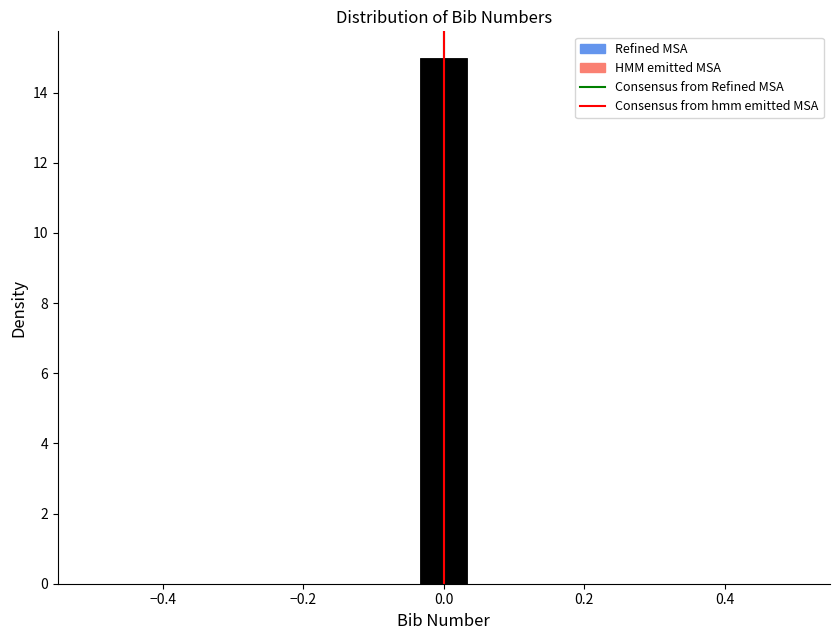

Read against the x-axis, roughly where is the centre of the tallest bar?

0.00